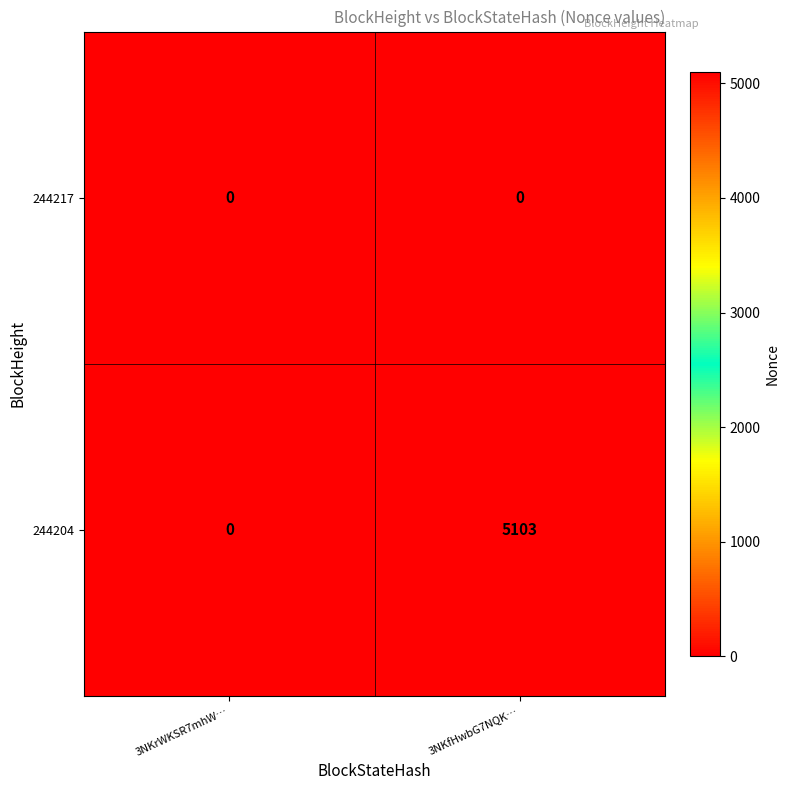

Rank the series by their maximum value, from highest to lowest.

244204, 244217